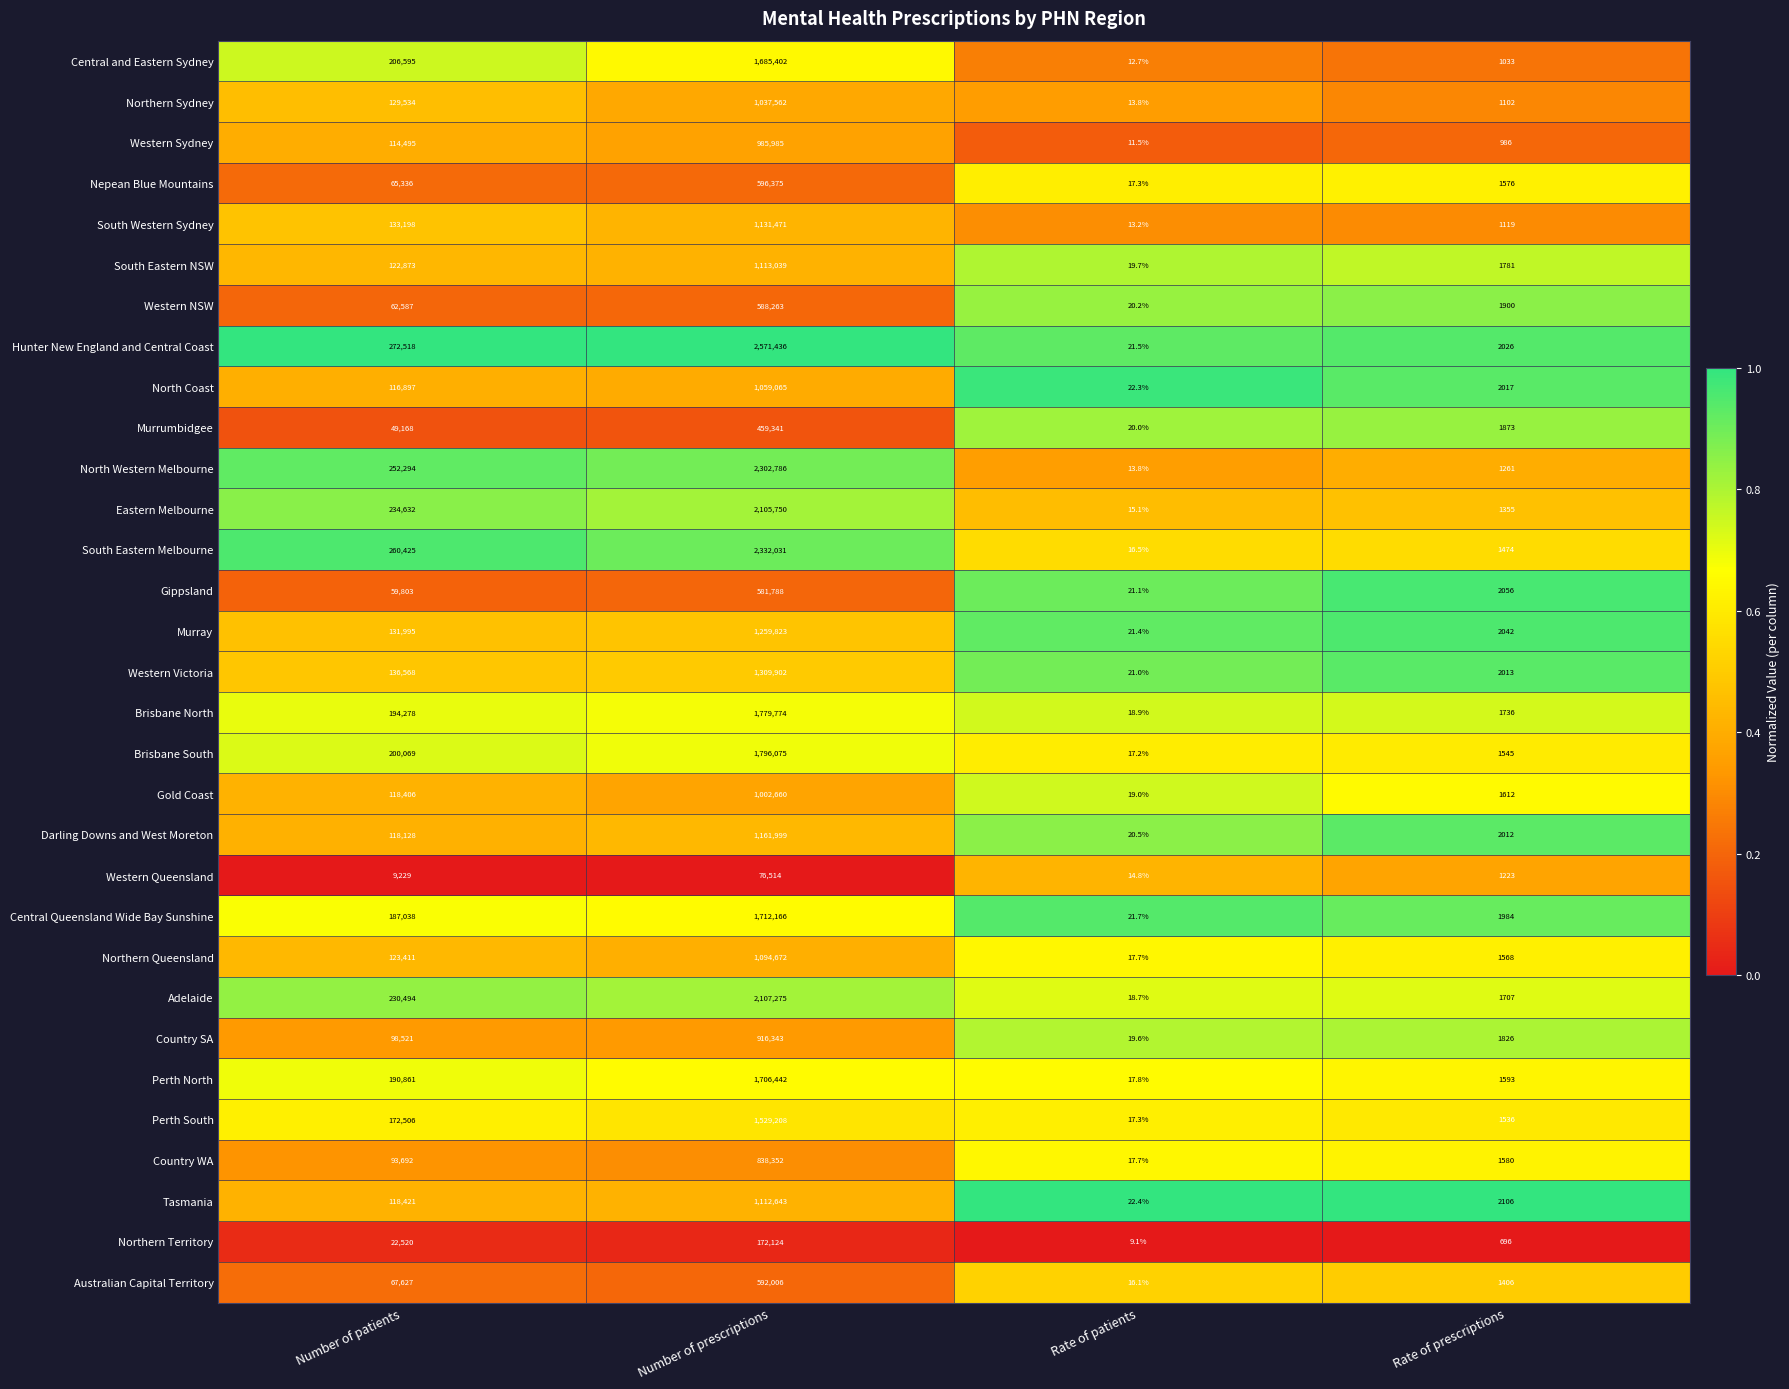

True or false: Country SA has a value of 19.6 at Rate of patients.

True